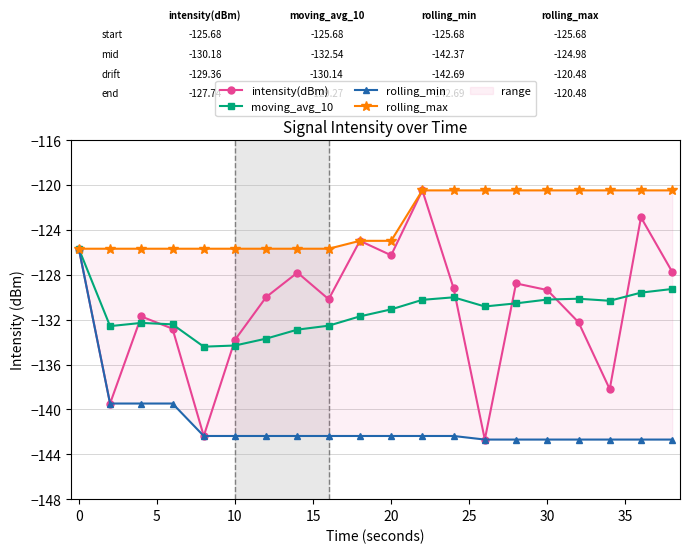

True or false: moving_avg_10 has more than 2 points higher than both neighbors.

True